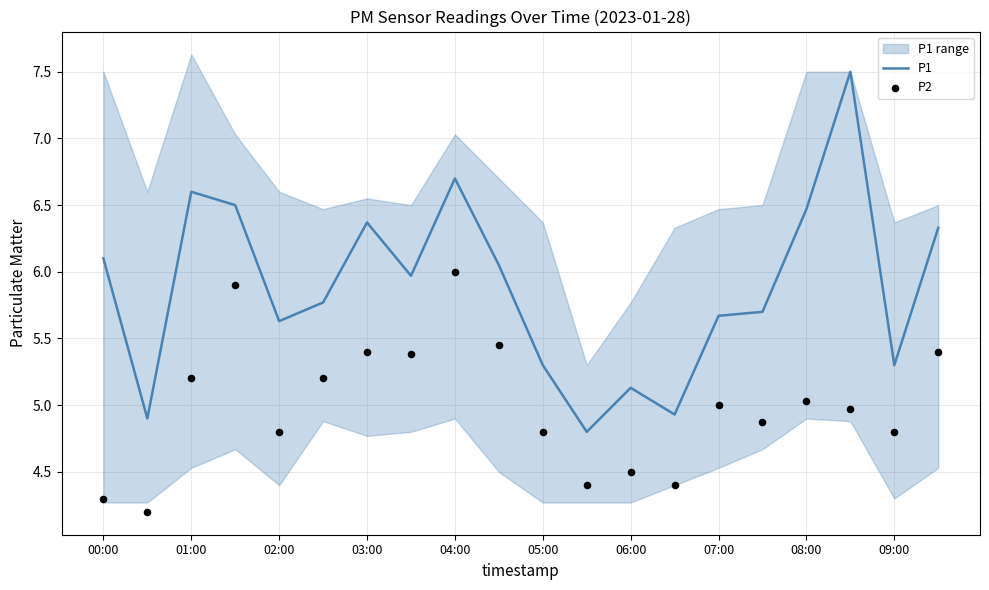

Which series contains the lowest Y value?

P2